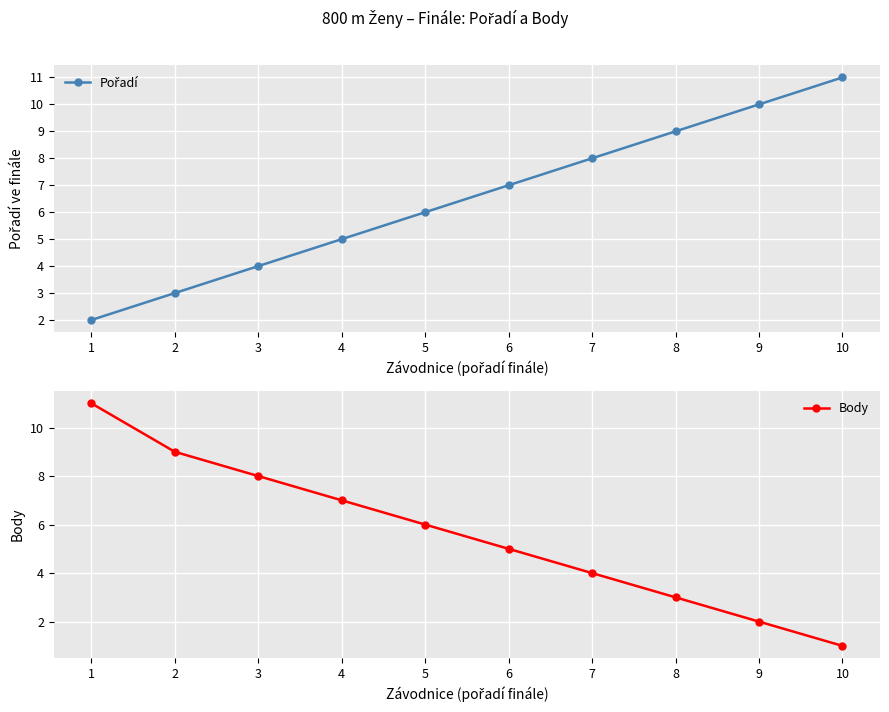

Which label corresponds to the largest value in the chart?

10